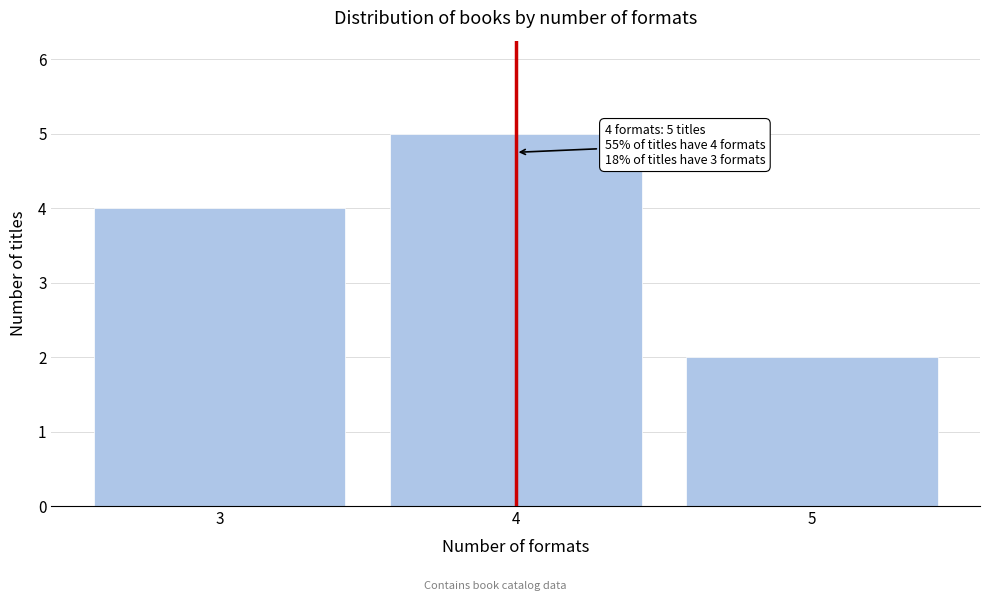

Reading left to right, transcribe all the data shown in this chart.

3=4	4=5	5=2